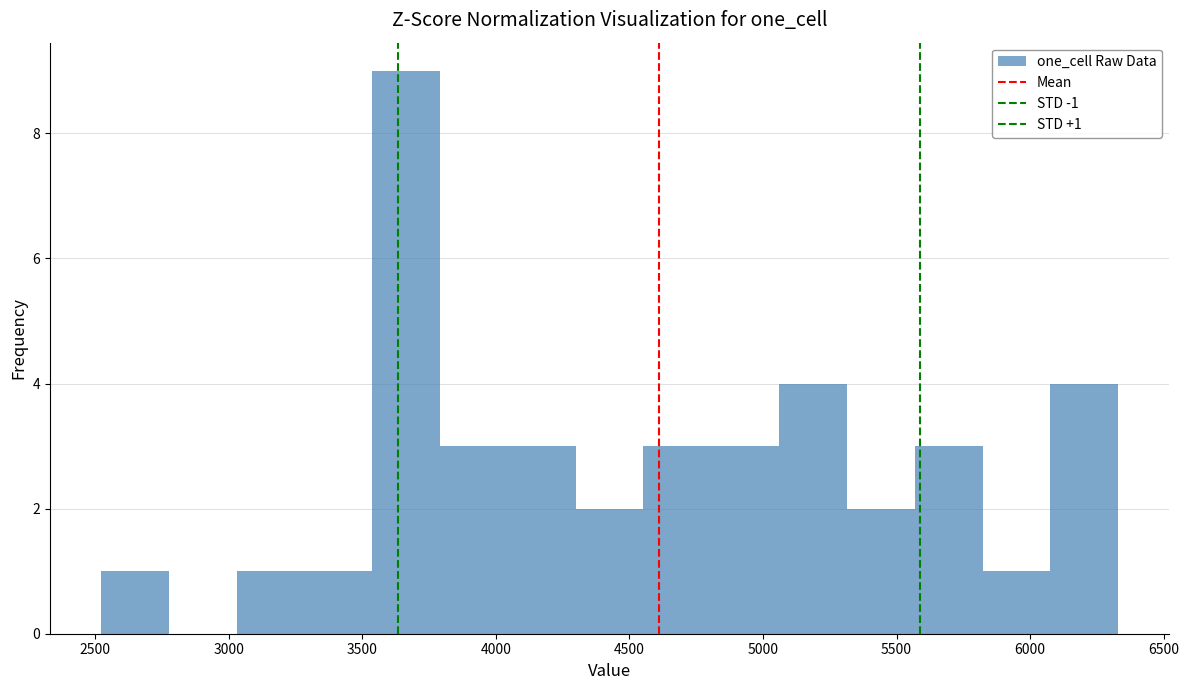

Which range on the x-axis has the tallest bar?

3550 to 3800